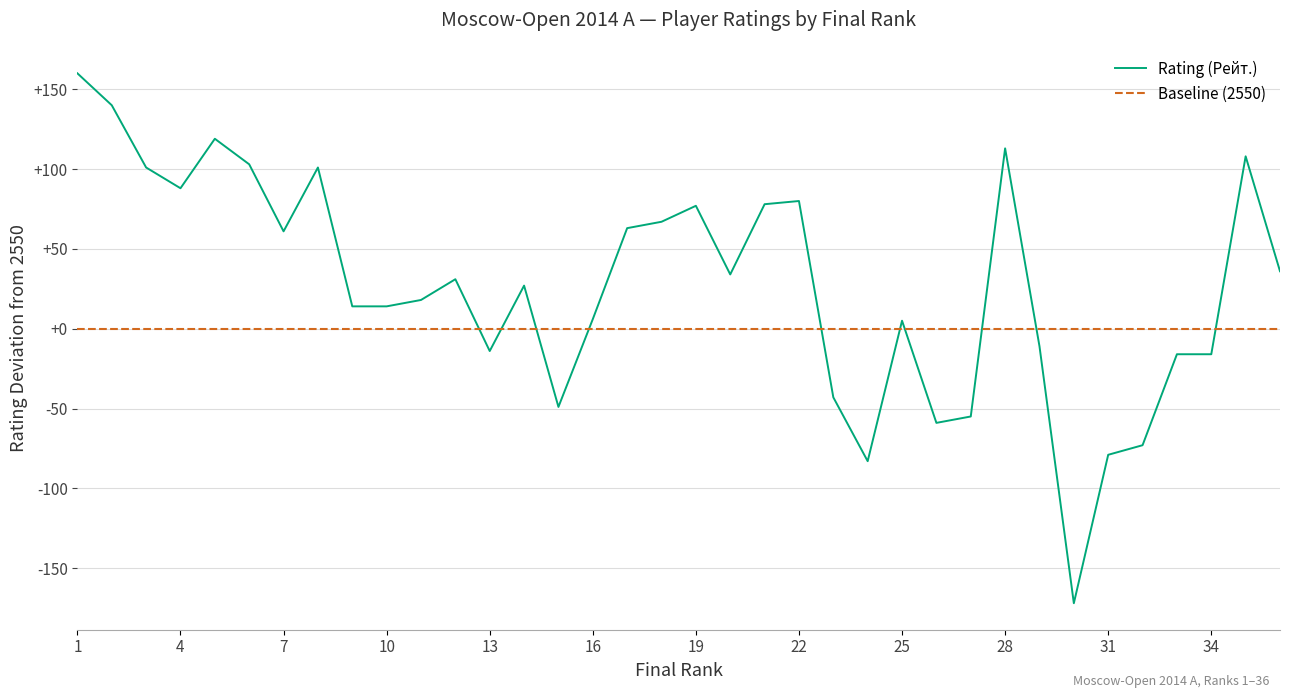

The value at 31 is -79. True or false?

True